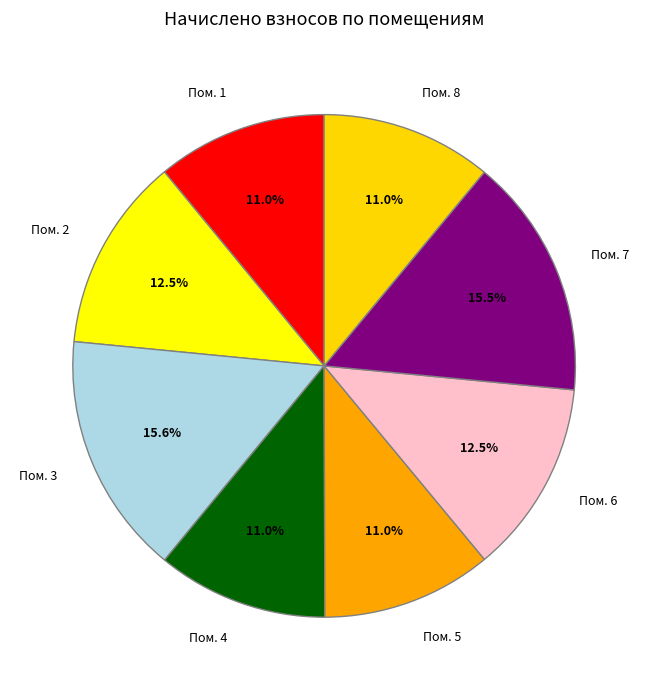

Count the number of slices in the pie.

8